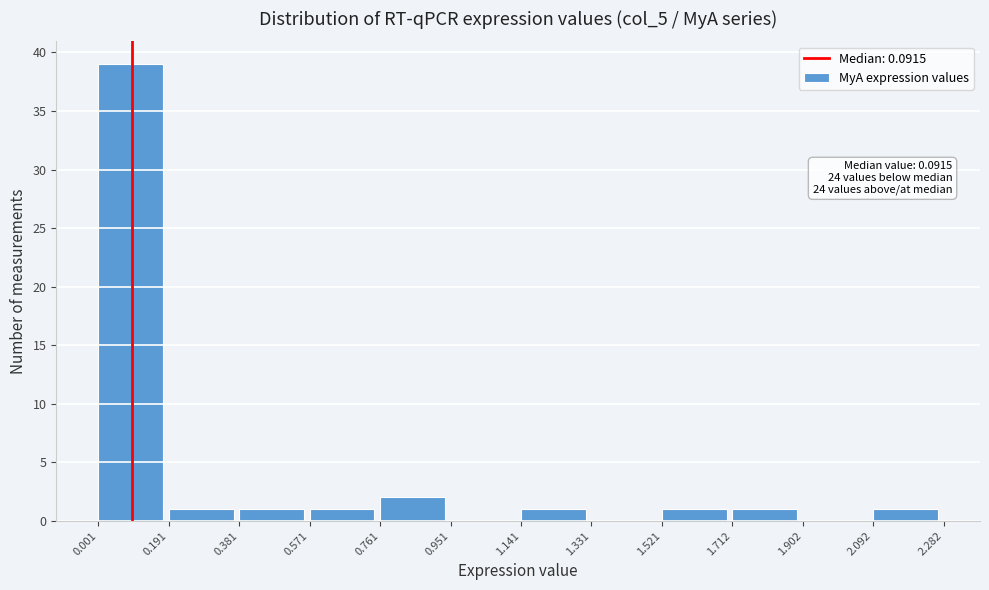

Which range on the x-axis has the tallest bar?

0.001 to 0.191